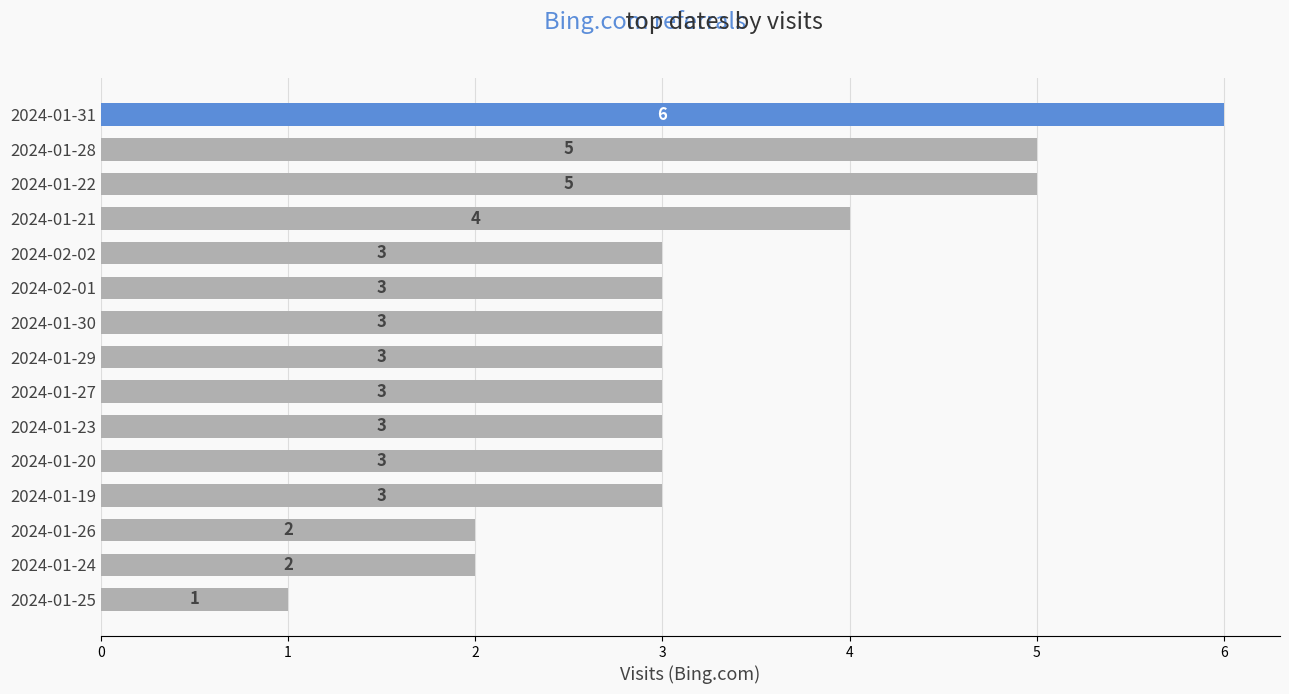

Which has a higher value, 2024-01-29 or 2024-01-22?

2024-01-22